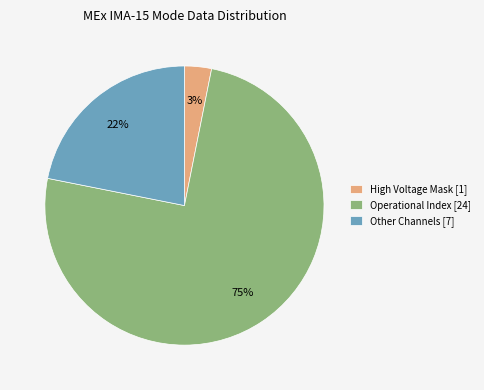

True or false: Operational Index [24] accounts for 75% of the total.

True